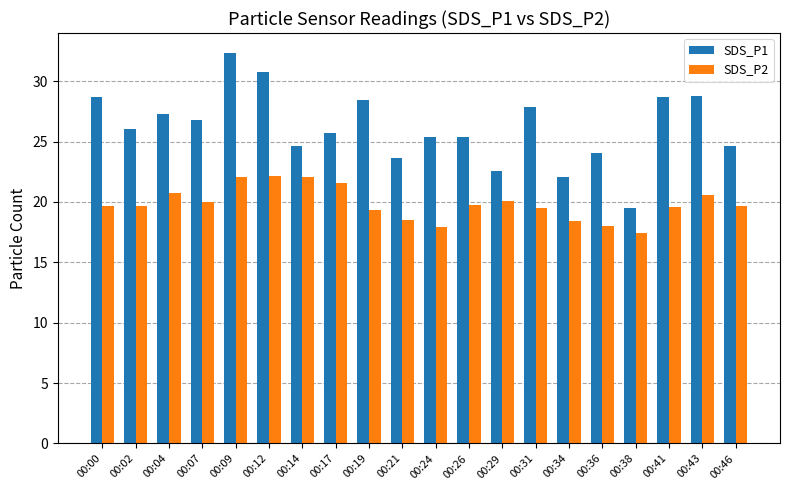

What is the value of the SDS_P2 bar at the 20th from the left?

19.7